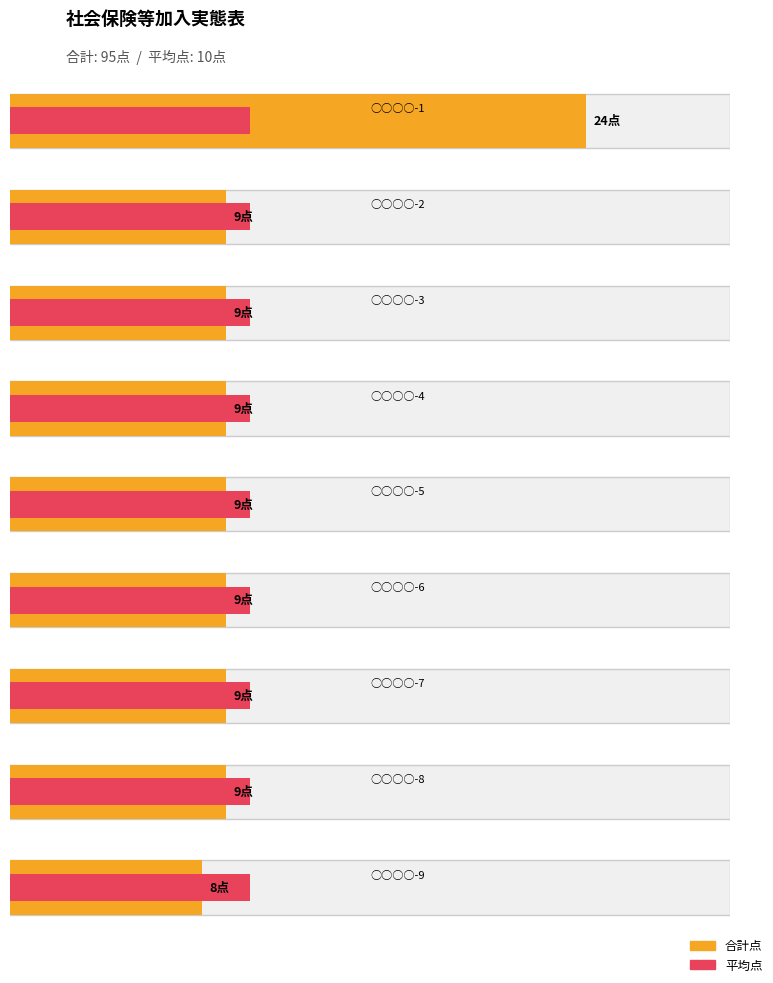

List the labels in order of 合計 value, smallest first.

○○○○-9, ○○○○-2, ○○○○-3, ○○○○-4, ○○○○-5, ○○○○-6, ○○○○-7, ○○○○-8, ○○○○-1